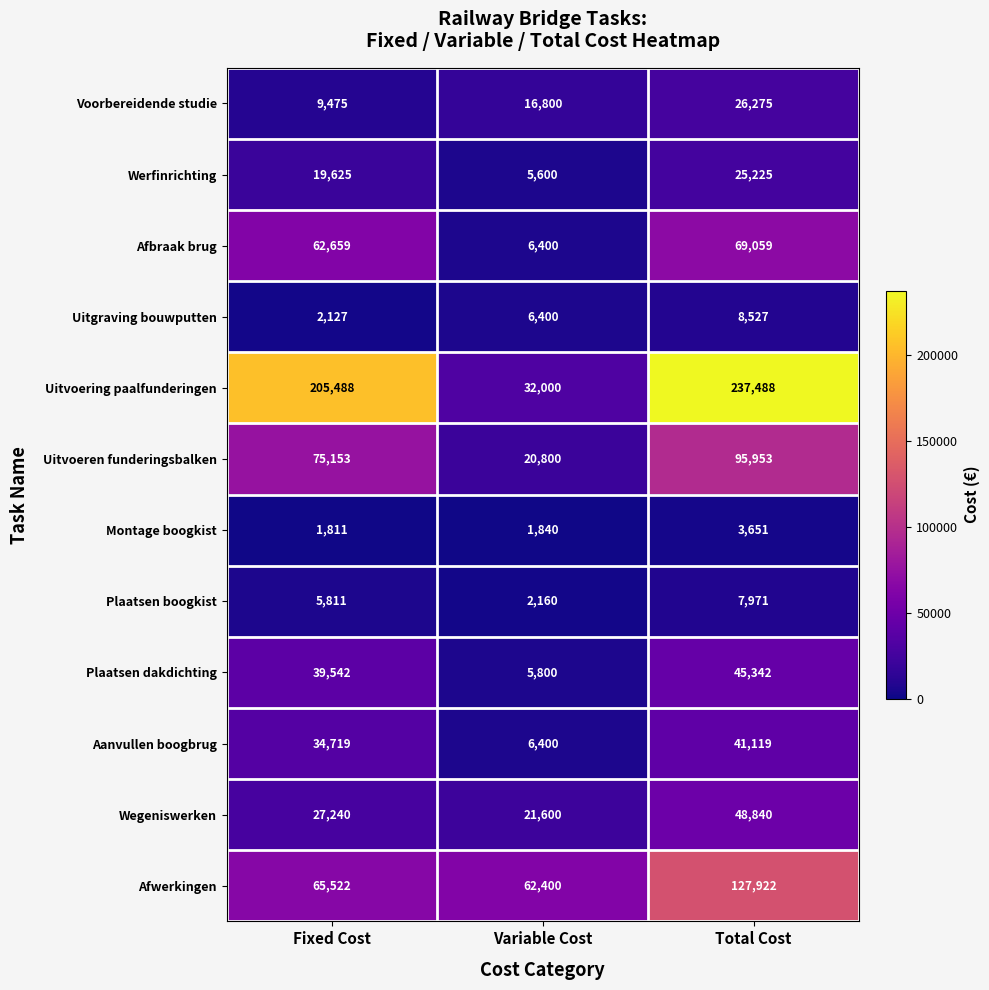

Rank the series by their maximum value, from lowest to highest.

Montage boogkist, Plaatsen boogkist, Uitgraving bouwputten, Werfinrichting, Voorbereidende studie, Aanvullen boogbrug, Plaatsen dakdichting, Wegeniswerken, Afbraak brug, Uitvoeren funderingsbalken, Afwerkingen, Uitvoering paalfunderingen